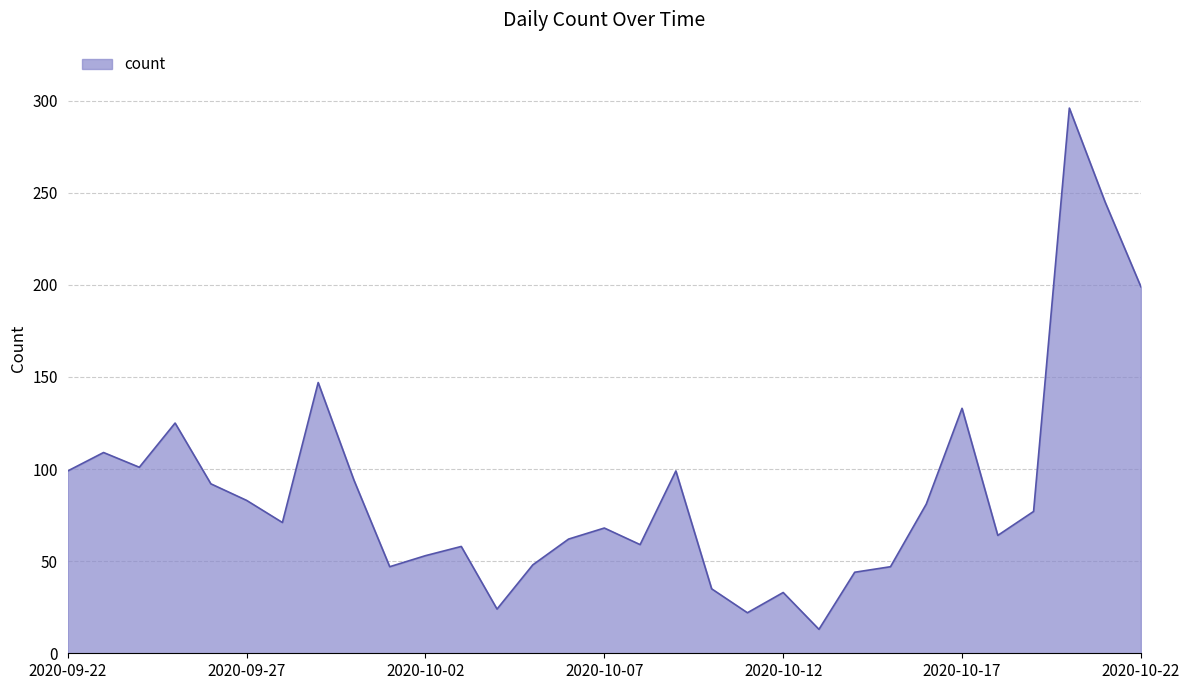

What is the minimum value shown in the chart?

13